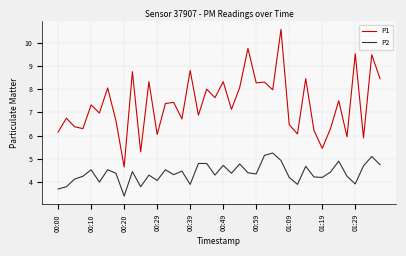

What is the sum of all P1 values?

294.6